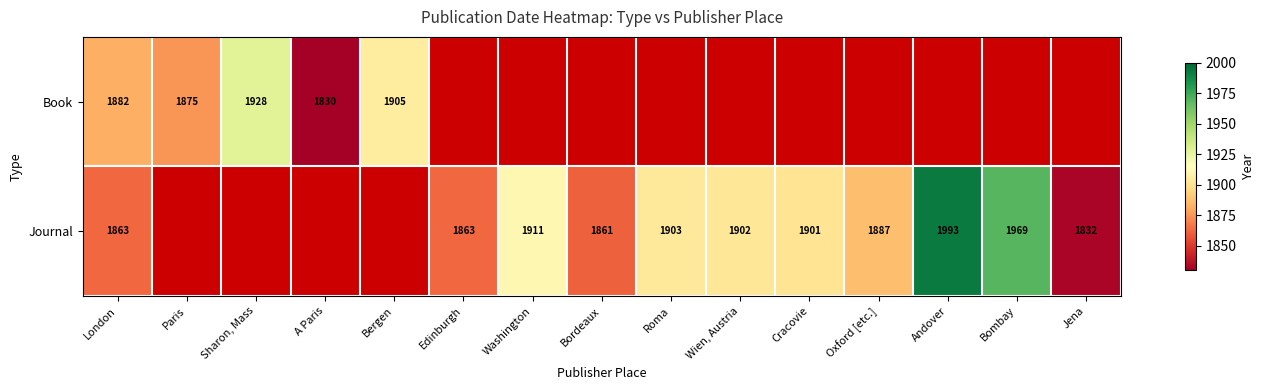

The Book series shows 3117 at Paris. True or false?

False